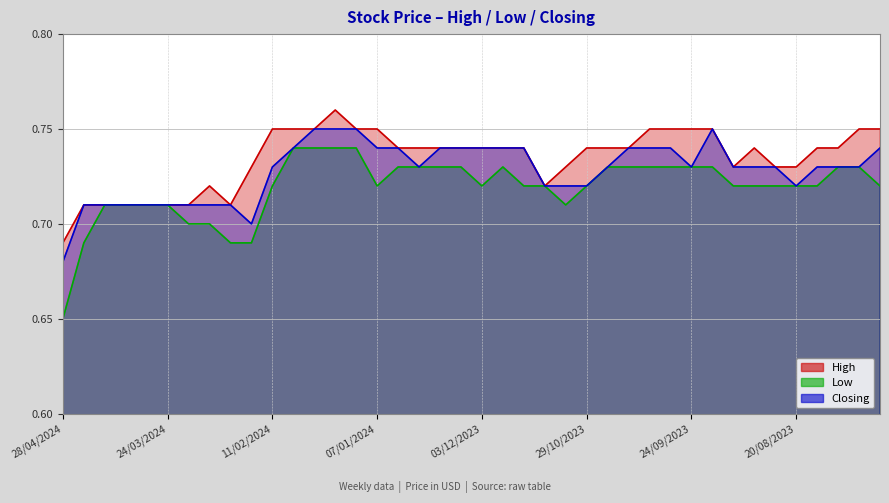

What is the difference between the maximum and second lowest values in the Closing series?

0.1